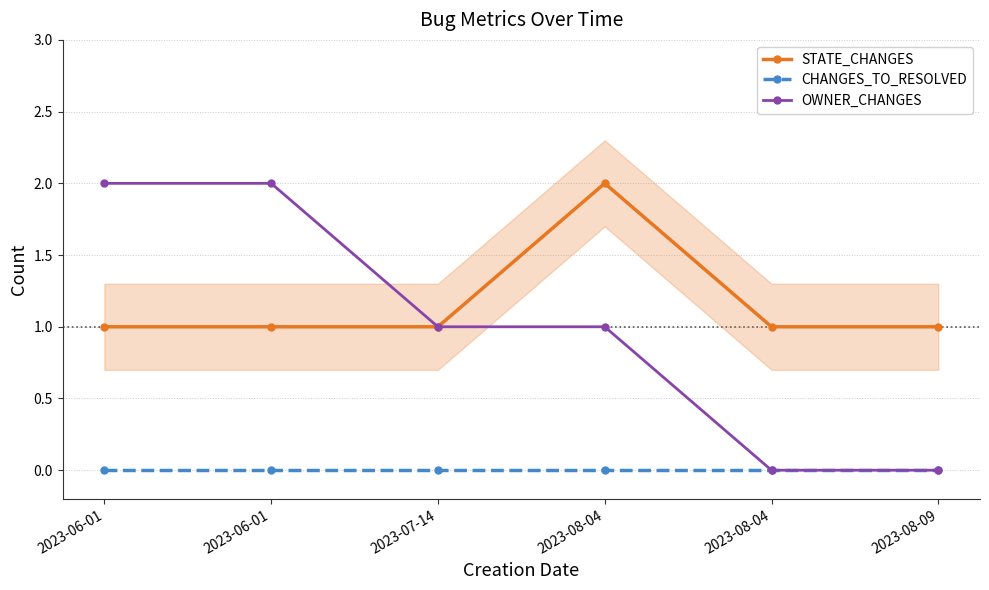

True or false: OWNER_CHANGES has more than 0 points higher than both neighbors.

False